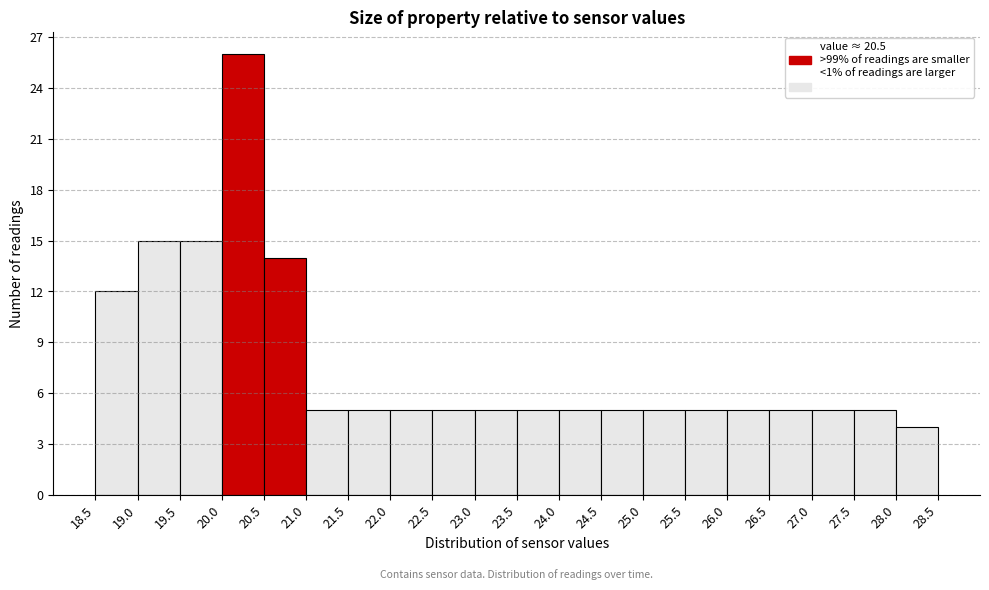

Which range on the x-axis has the tallest bar?

20.0 to 20.5